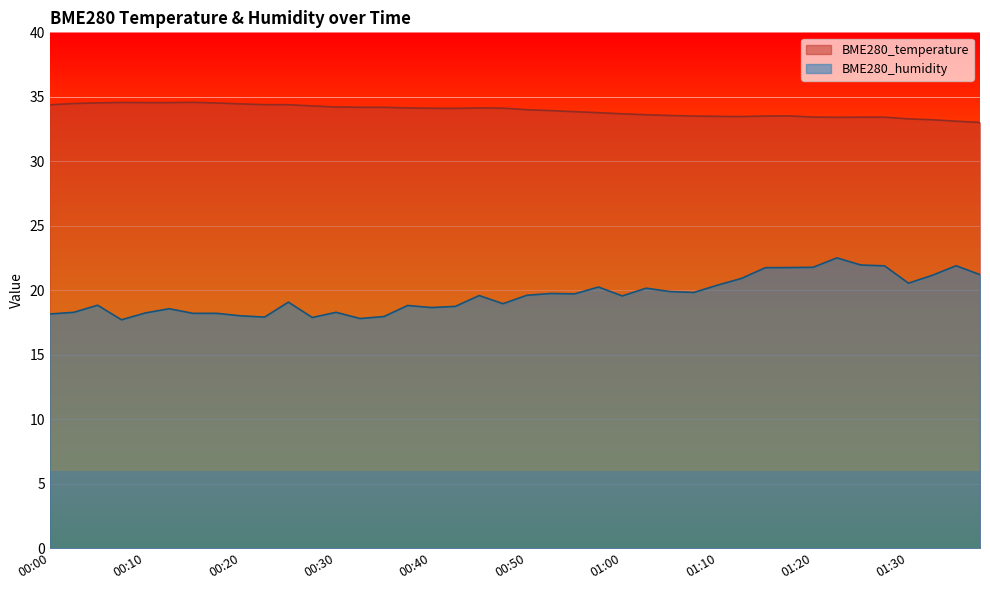

At how many categories does at least one series exceed 24?

40